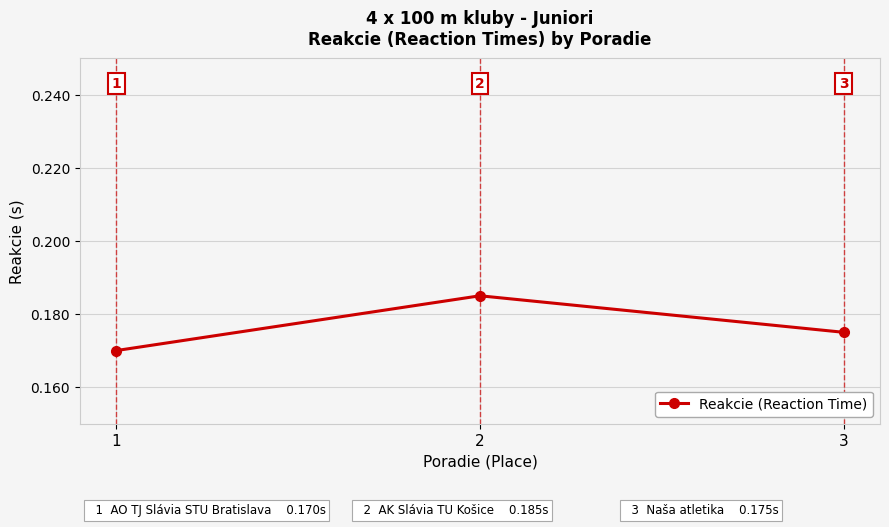

The chart shows a value of 0.3 at 2. True or false?

False